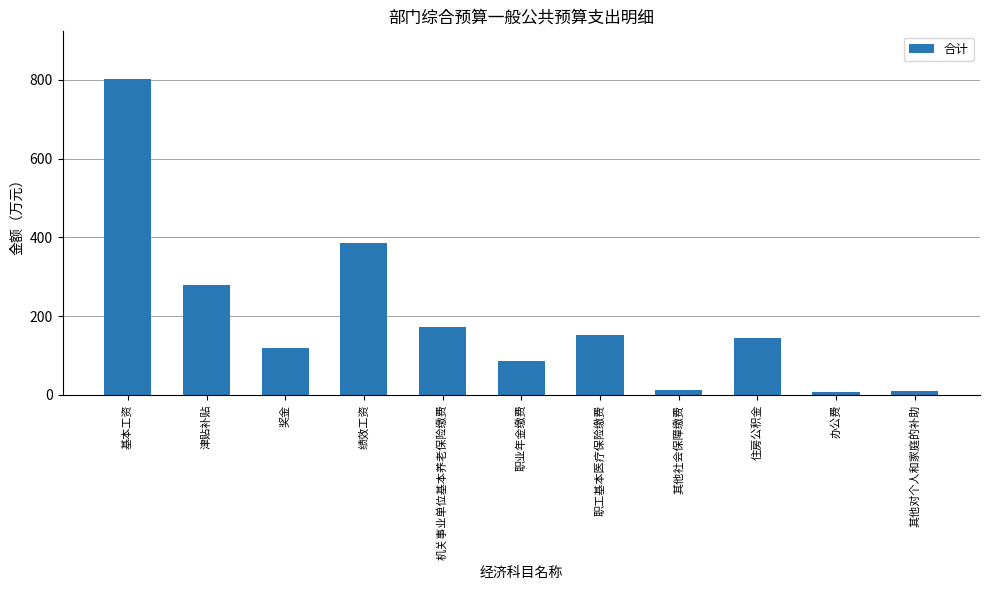

Which category has the highest value across all series?

基本工资